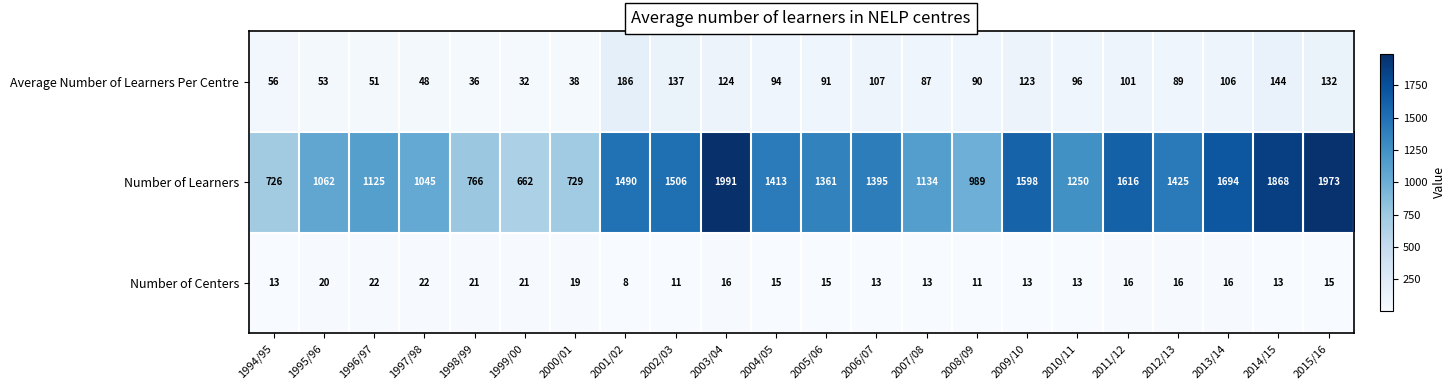

Which series has the largest range (max minus min)?

Number of Learners